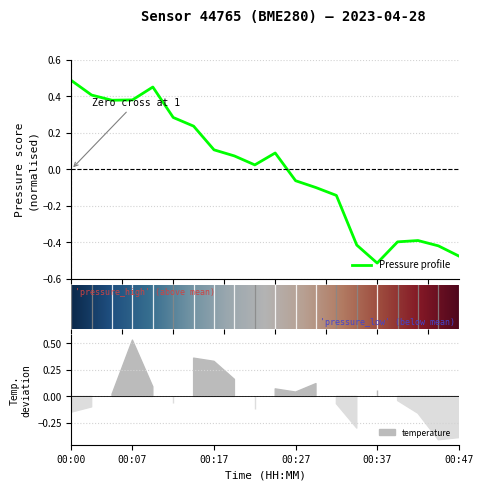

At which category does the data reach its first local peak?

00:10